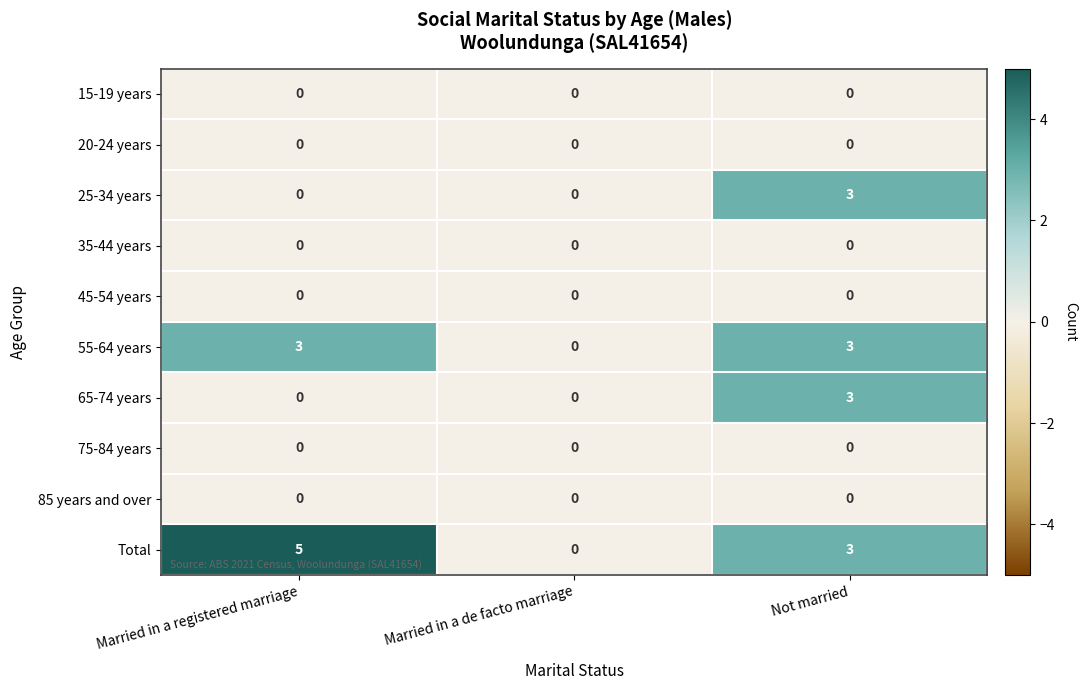

How many data points does each series have?

3